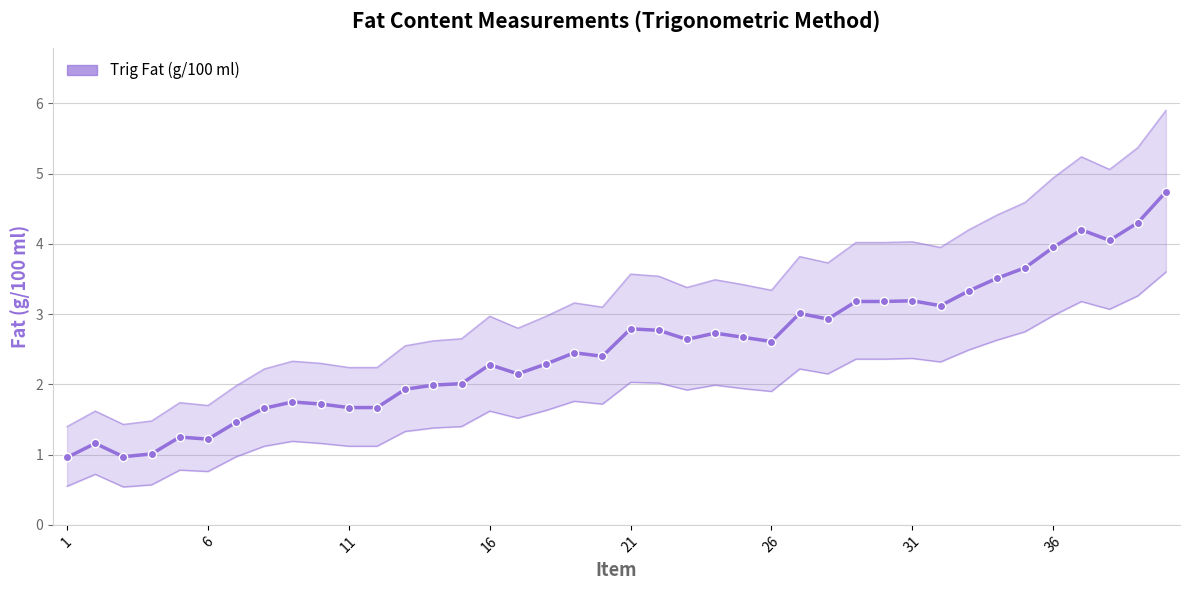

True or false: the data has more than 0 interior local peaks.

True